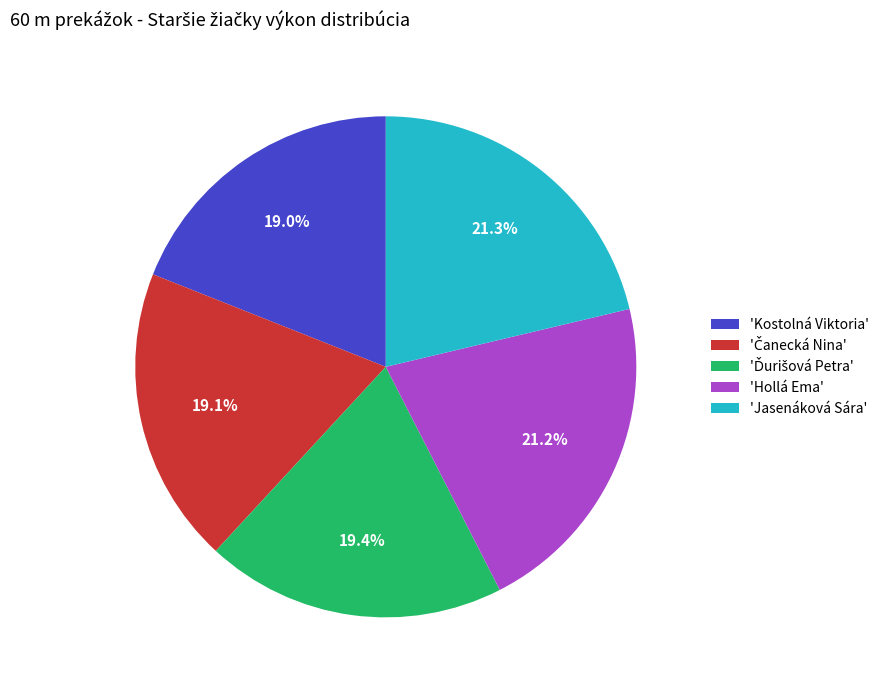

How much of the chart is everything except 'Jasenáková Sára'?

78.7%